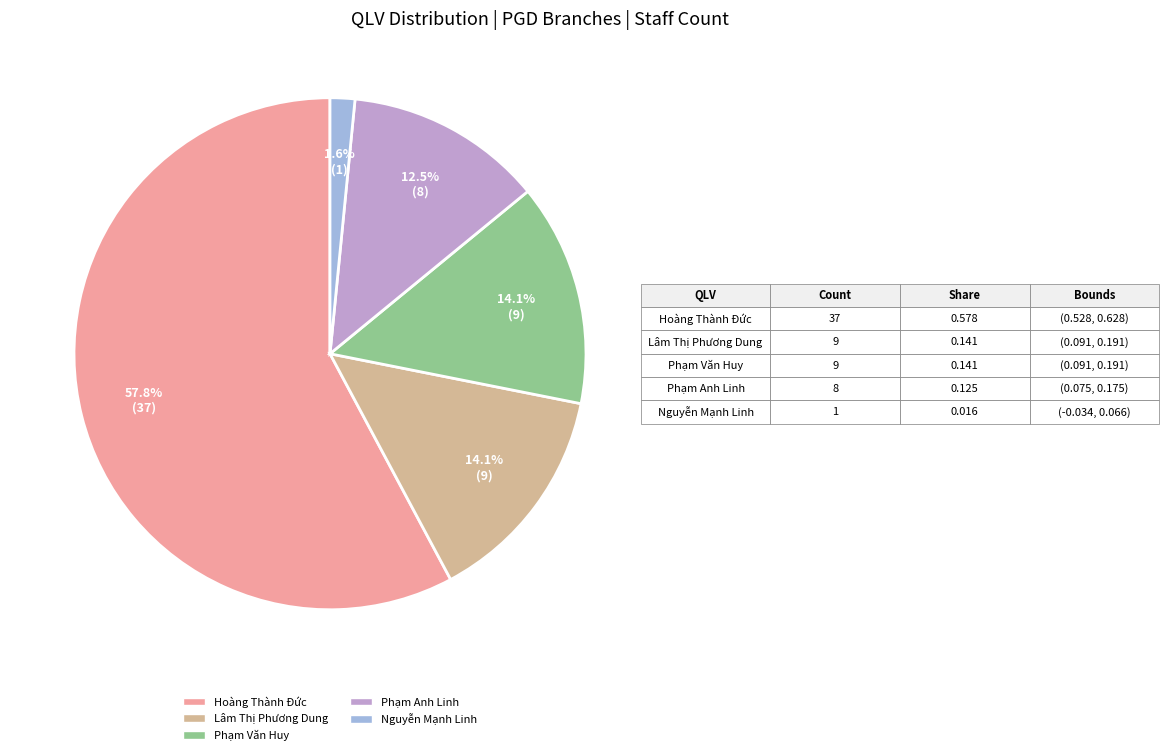

Is there a majority slice in this chart?

Yes